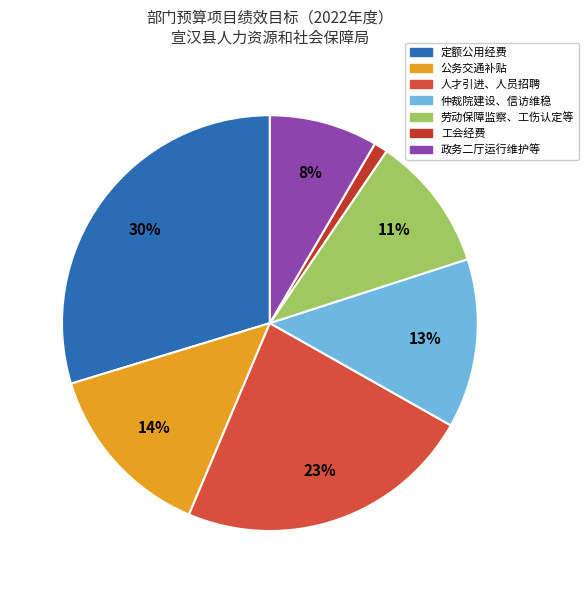

Rank the categories by value from highest to lowest.

定额公用经费, 人才引进、人员招聘, 公务交通补贴, 仲裁院建设、信访维稳, 劳动保障监察、工伤认定等, 政务二厅运行维护等, 工会经费